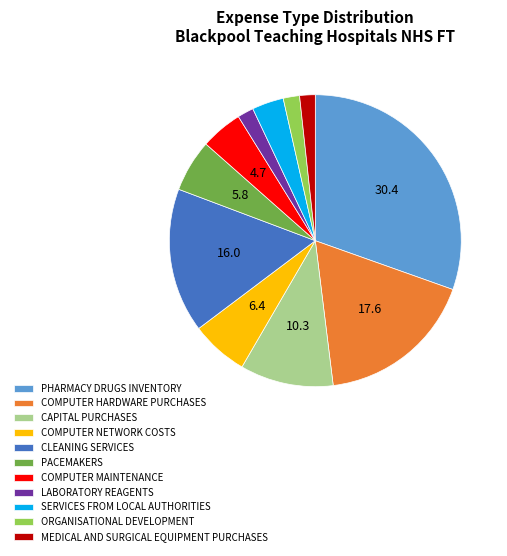

Is there any slice that represents more than half of the pie?

No